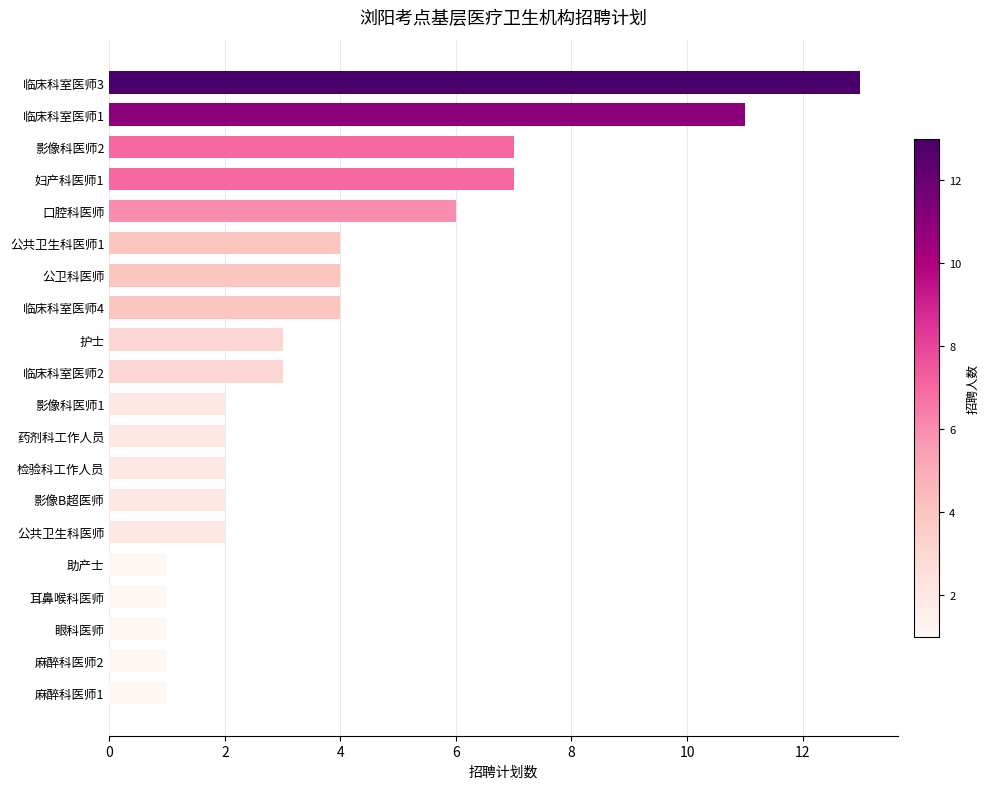

Does the chart contain stacked bars?

No